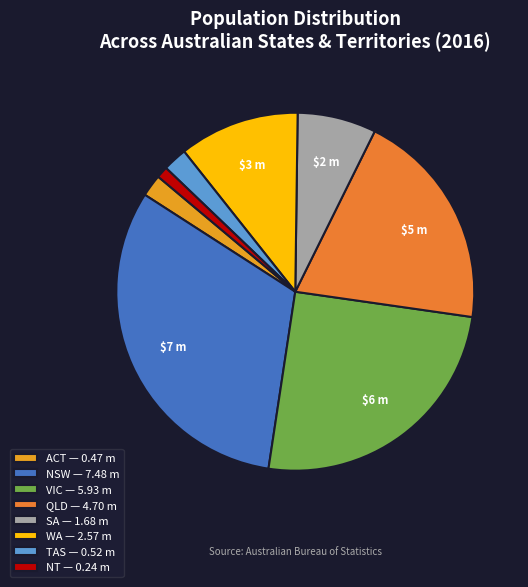

Does any single category account for the majority?

No